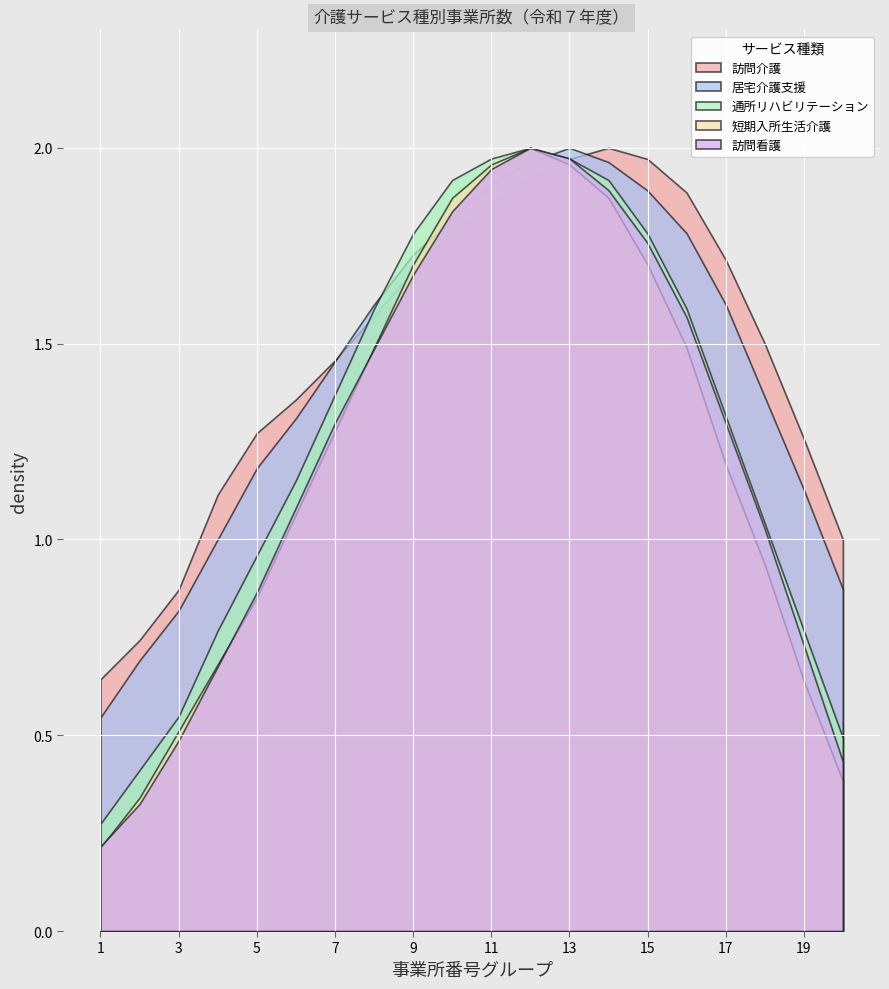

Between 5 and 13, which series saw the biggest shift?

訪問看護